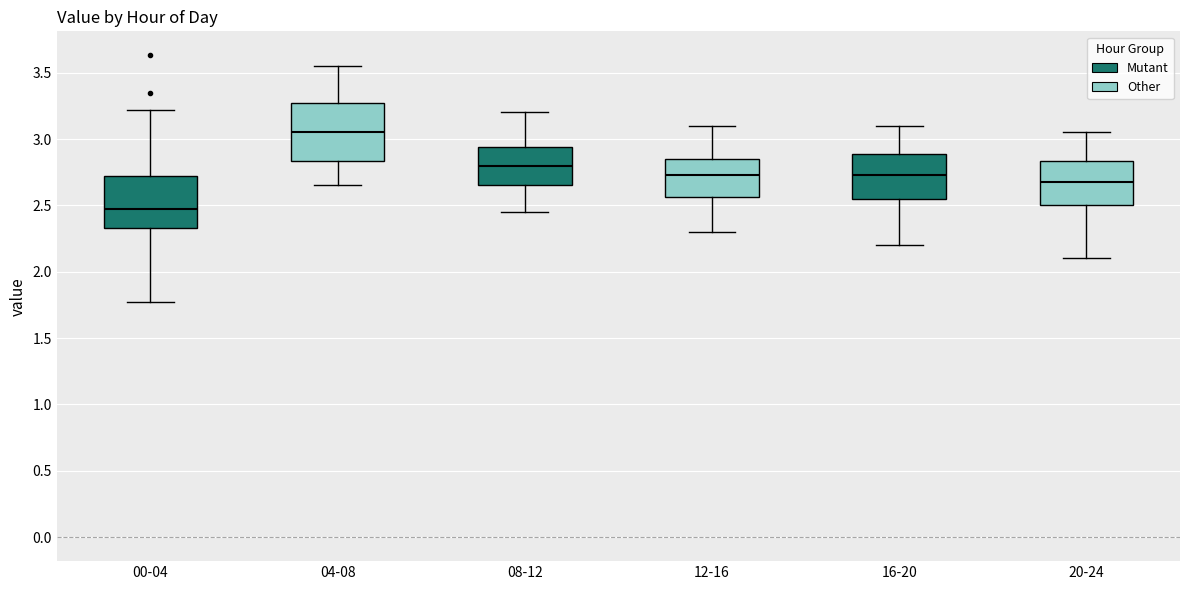

Where does the upper whisker of the box for 20-24 end on the y-axis? The values are not printed on the chart, so give them approximately, as read against the axis.

3.05